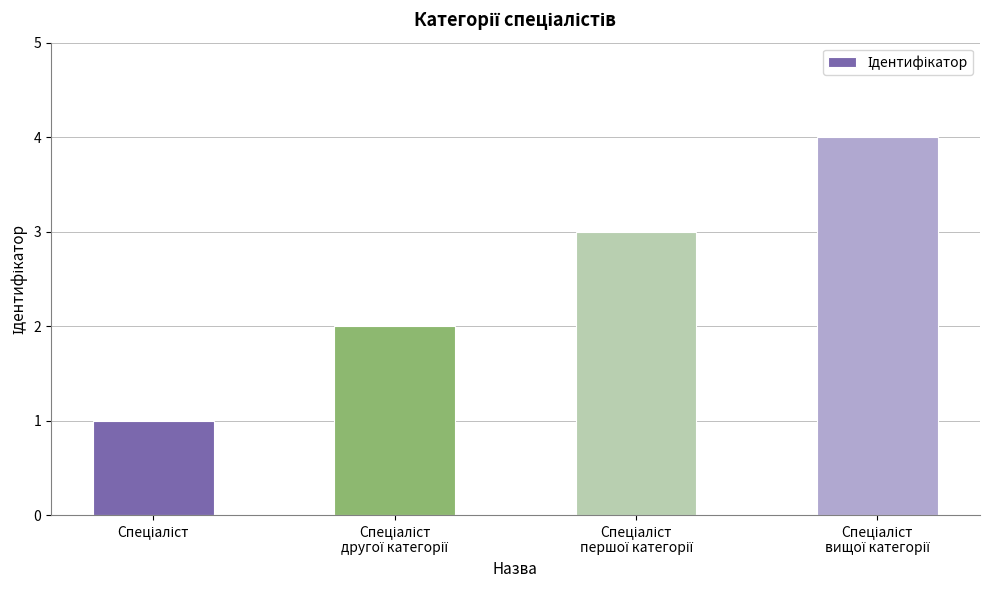

What is the difference between the maximum and minimum values?

3